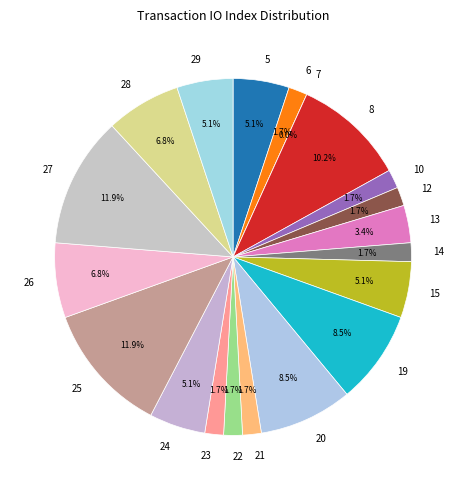

How many slices are in this pie chart?

20